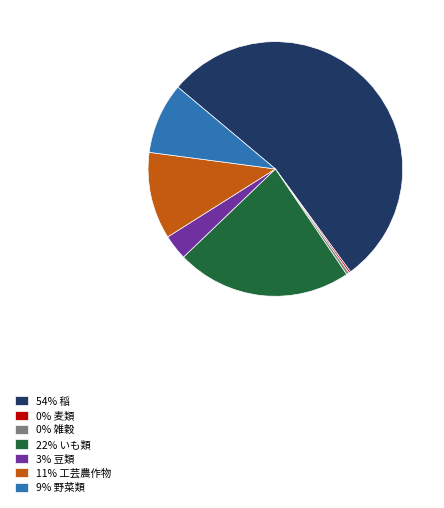

Between 9% 野菜類 and 0% 雑穀, which is larger?

9% 野菜類